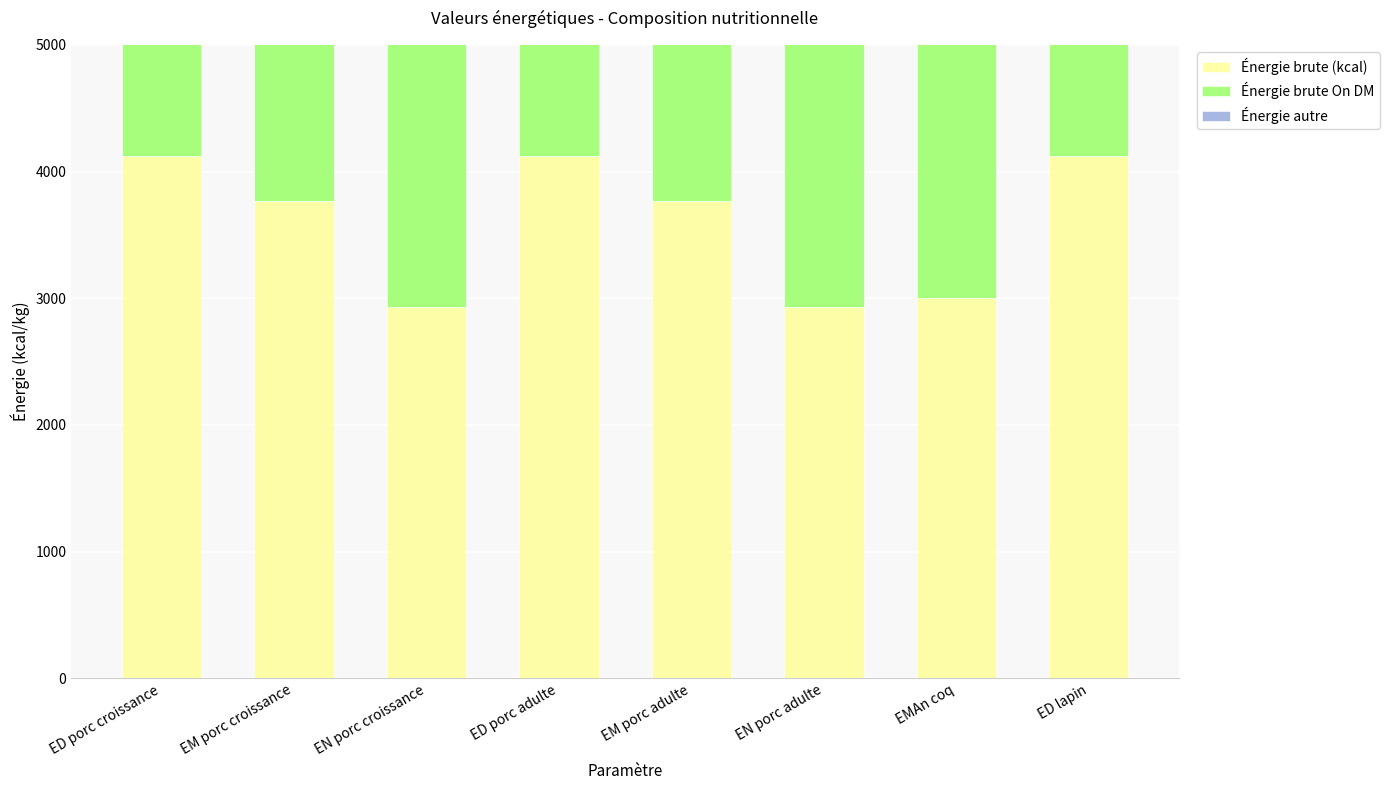

What is the label of the 3rd bar from the right?

EN porc adulte